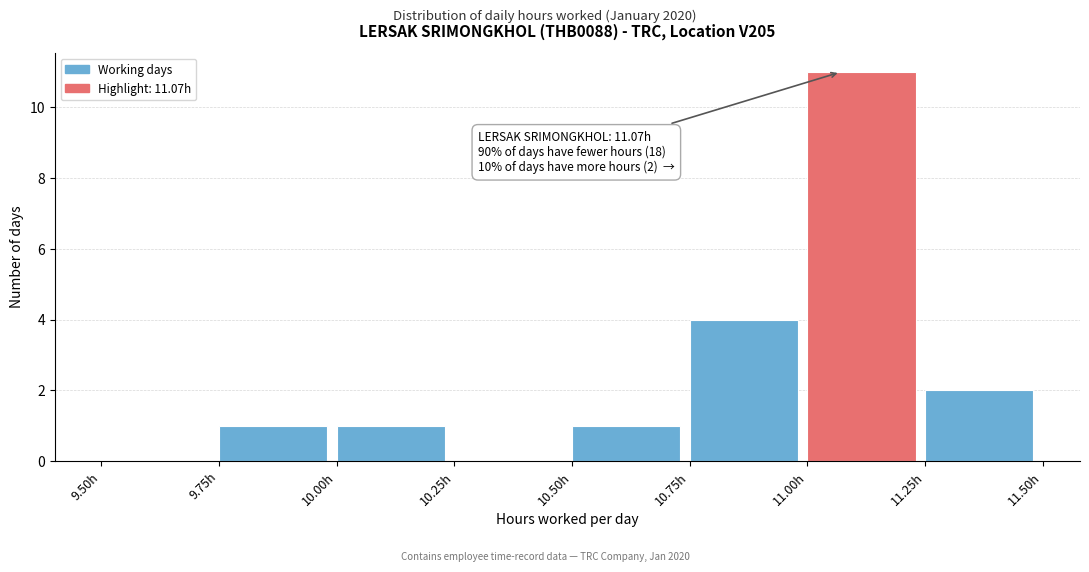

Over which range of the x-axis is the bar tallest?

11.00 to 11.25